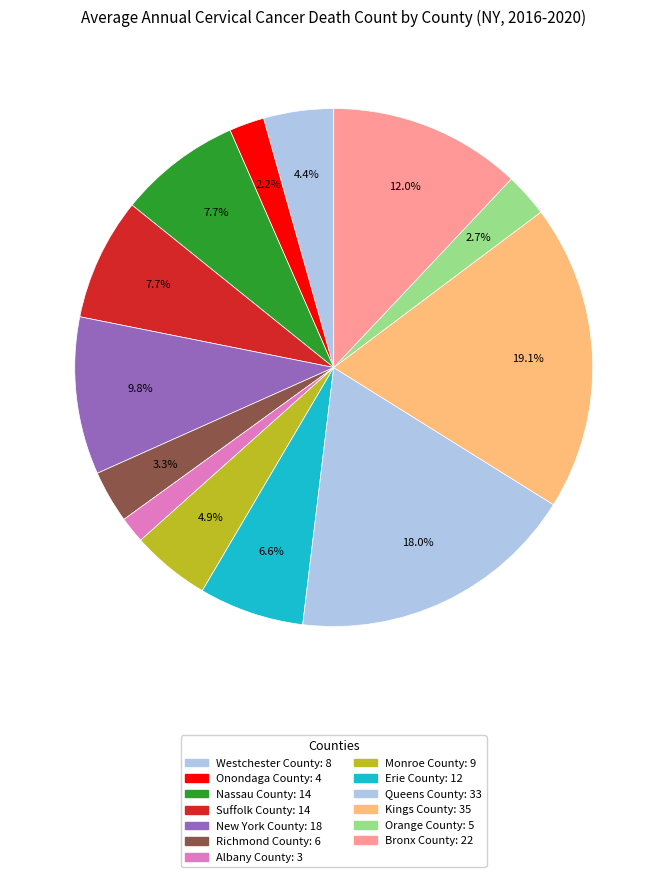

Does Queens County represent more than half of the total?

No